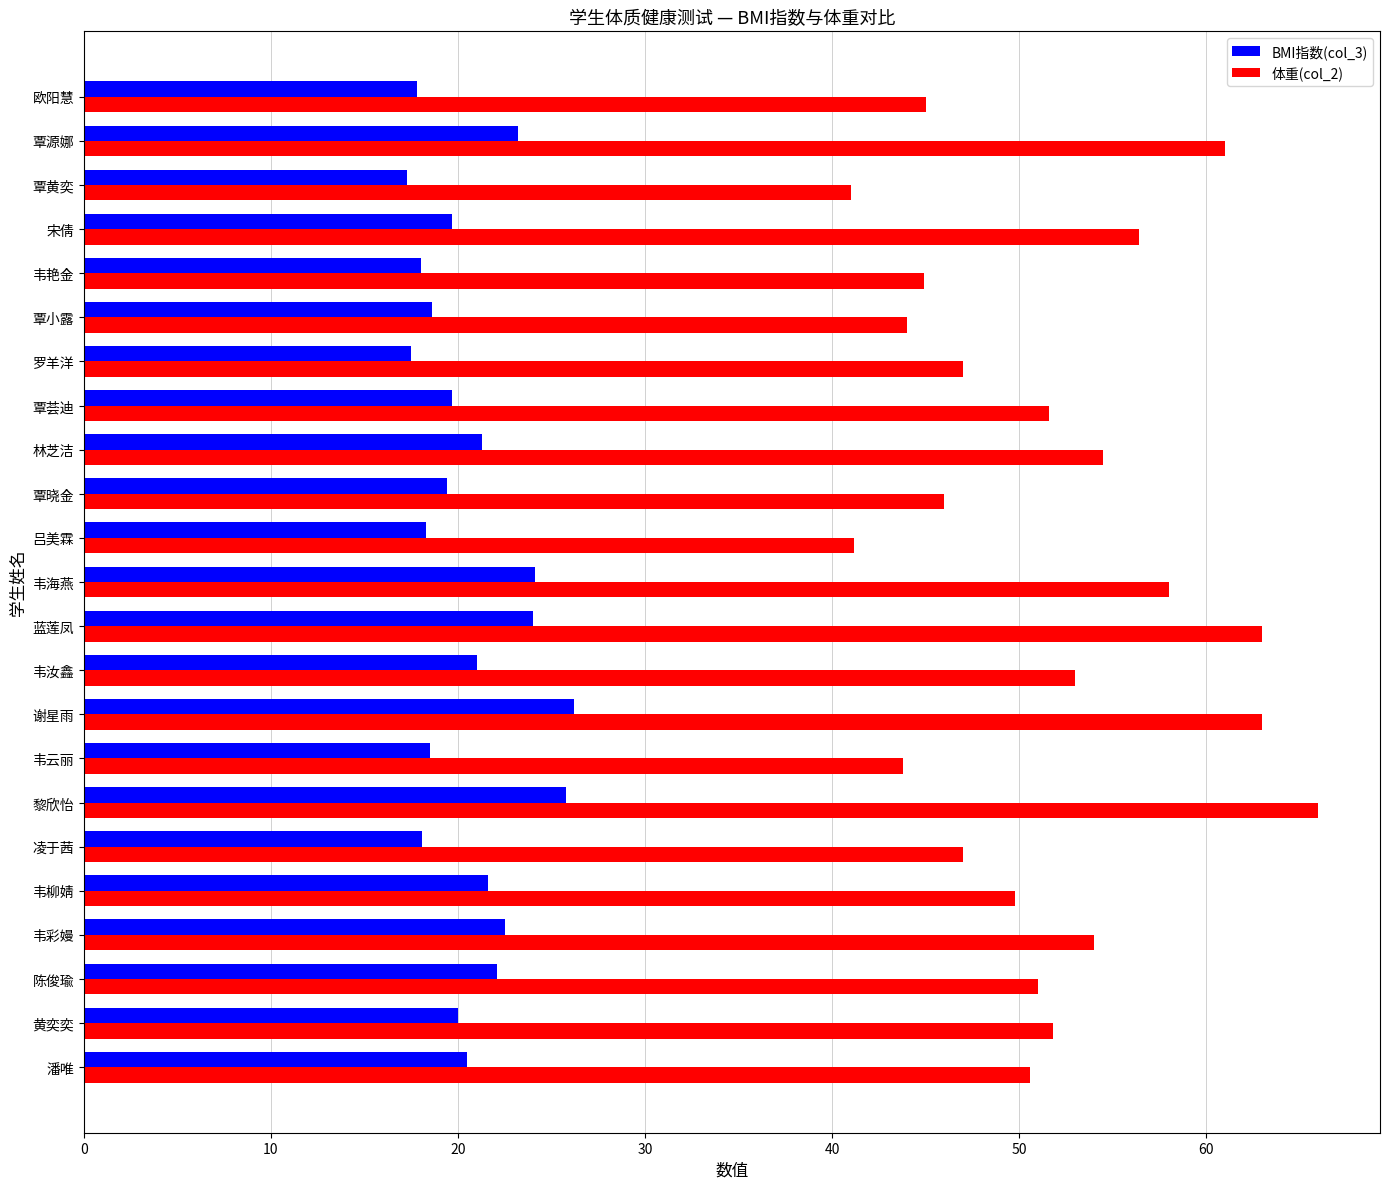

Which series has the widest spread of values?

体重(col_2)